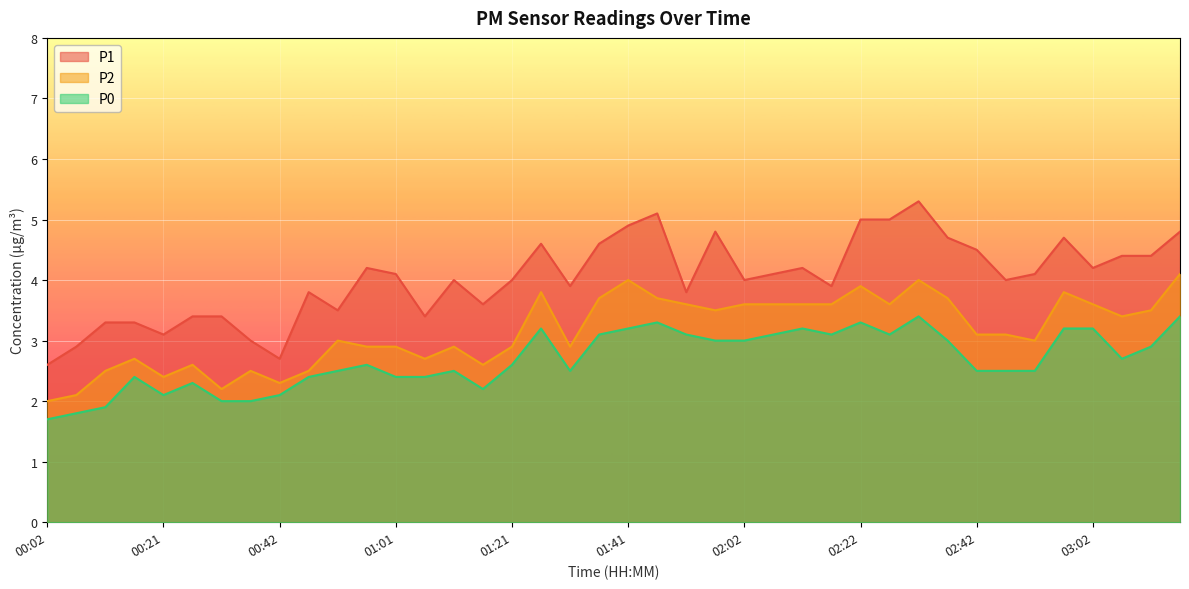

At 02:16, list the series in order from smallest to largest.

P0, P2, P1